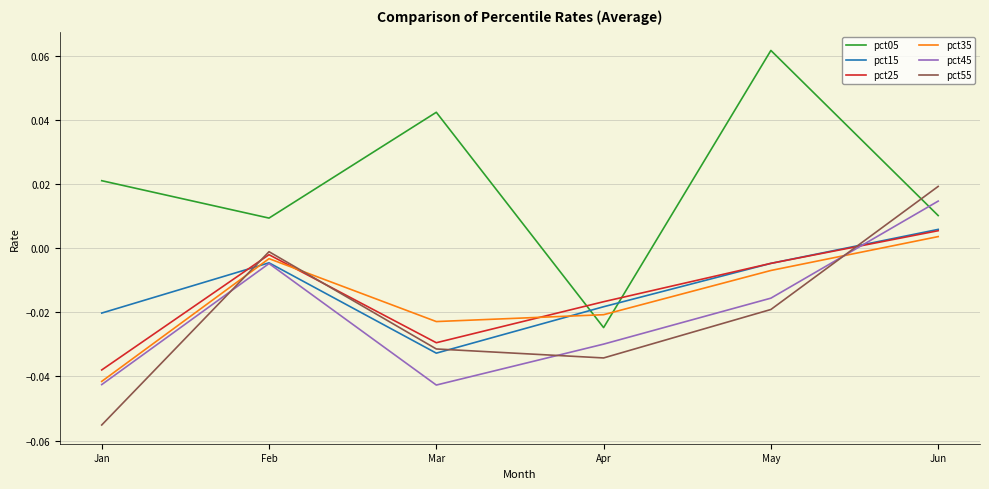

At which label does pct55 first exceed 0?

Jun